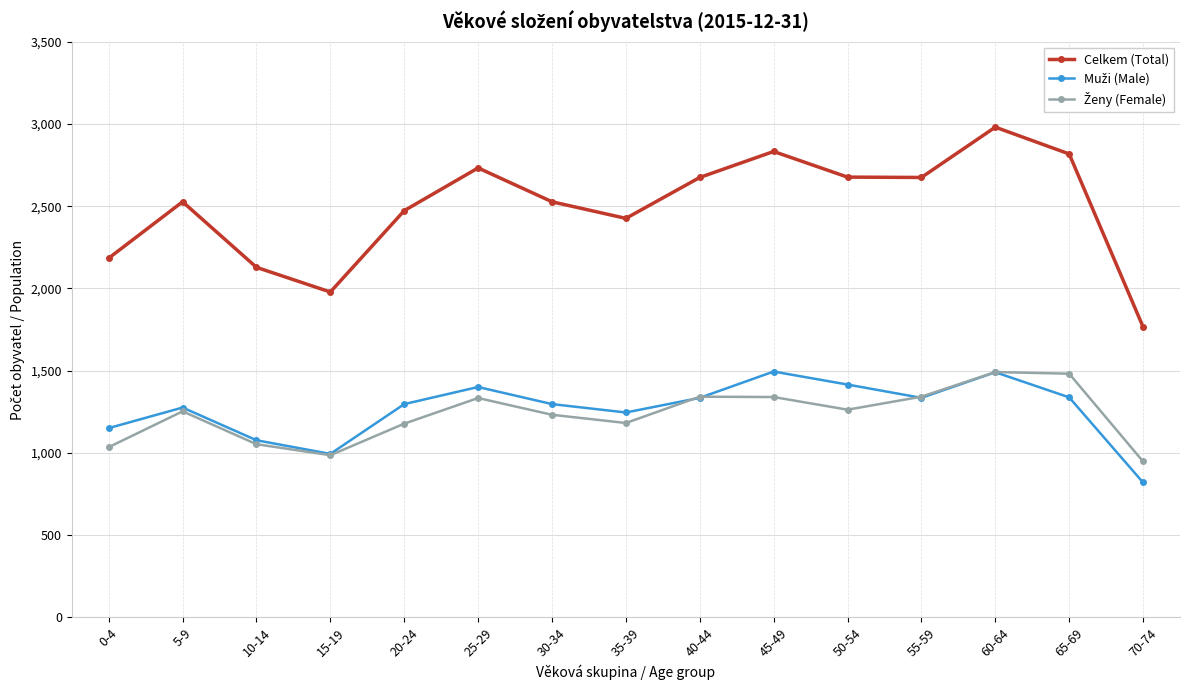

Which series has the widest spread of values?

Celkem (Total)